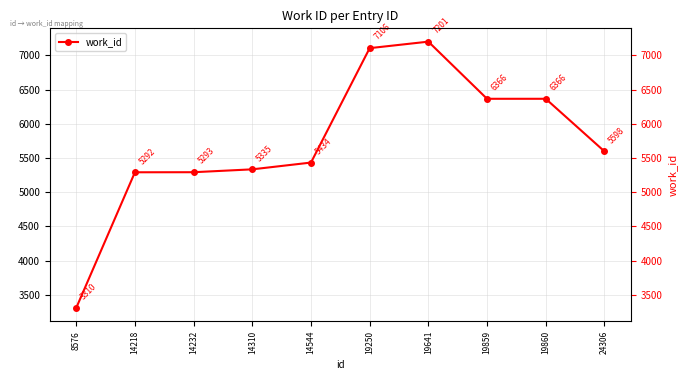

What is the smallest value displayed?

3310